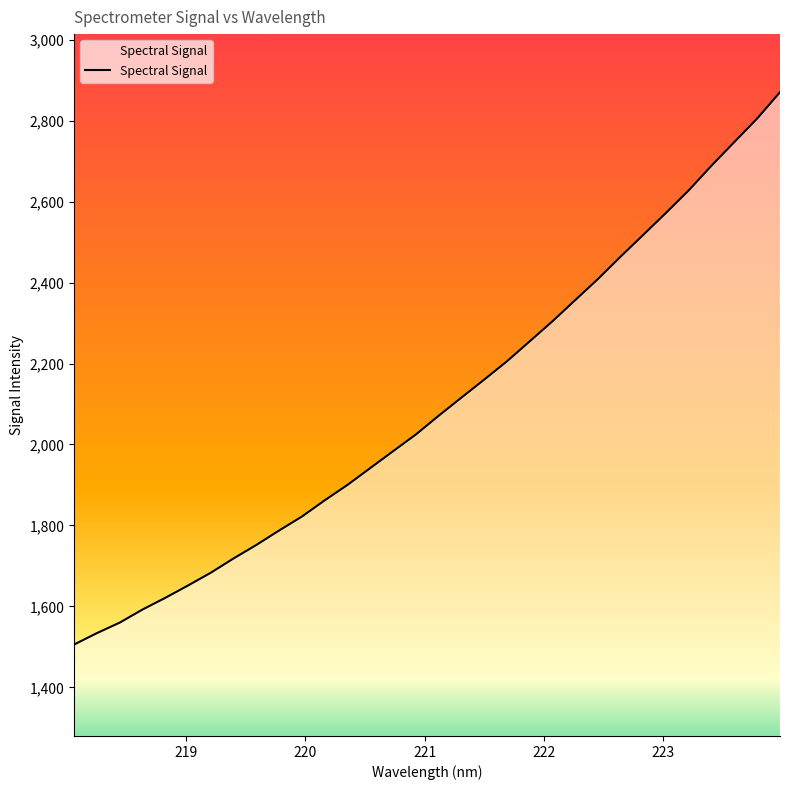

What is the smallest value displayed?

1505.9